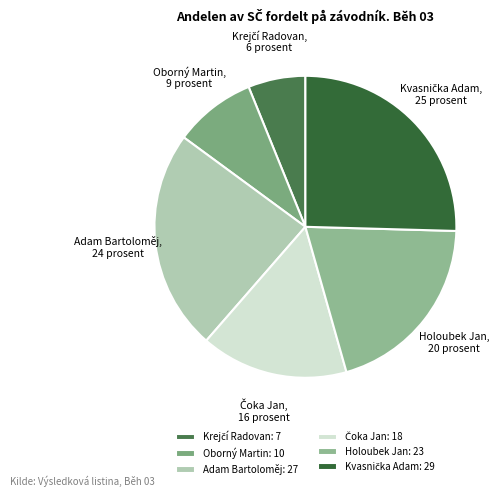

Between Holoubek Jan and Oborný Martin, which is larger?

Holoubek Jan